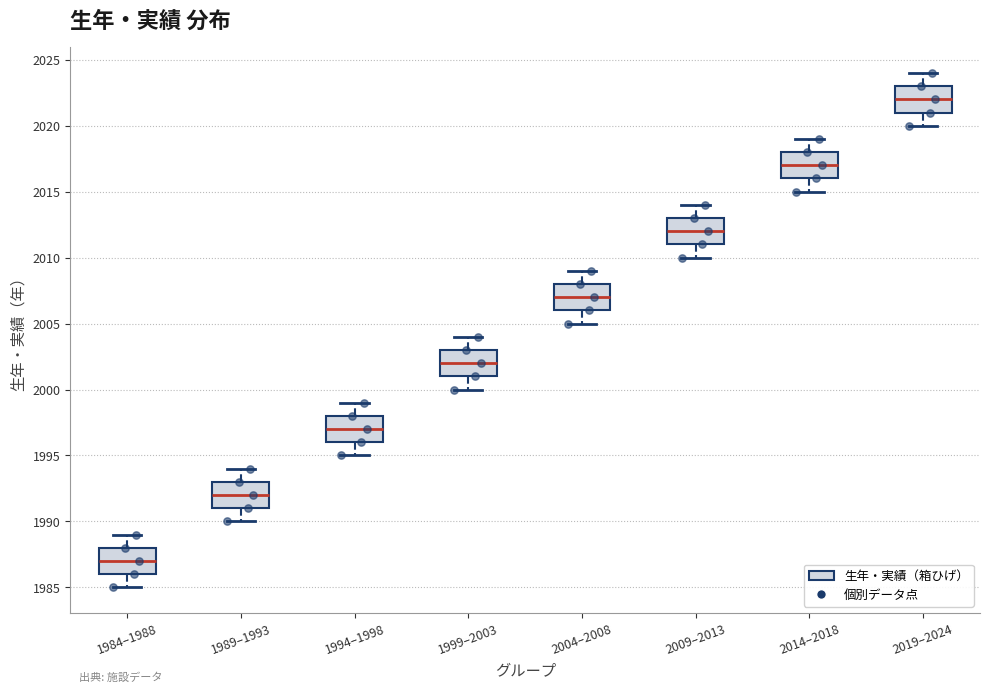

Where does the lower whisker of the box for 2014–2018 end on the y-axis? The values are not printed on the chart, so give them approximately, as read against the axis.

2015